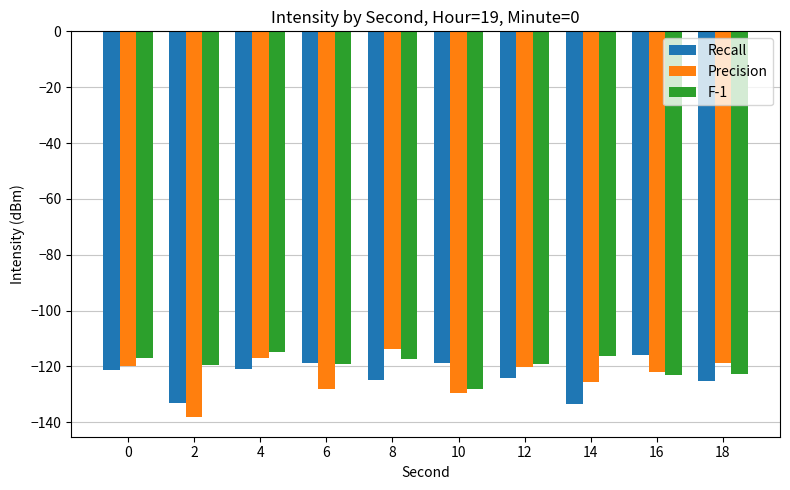

Count the number of categories in the chart.

10